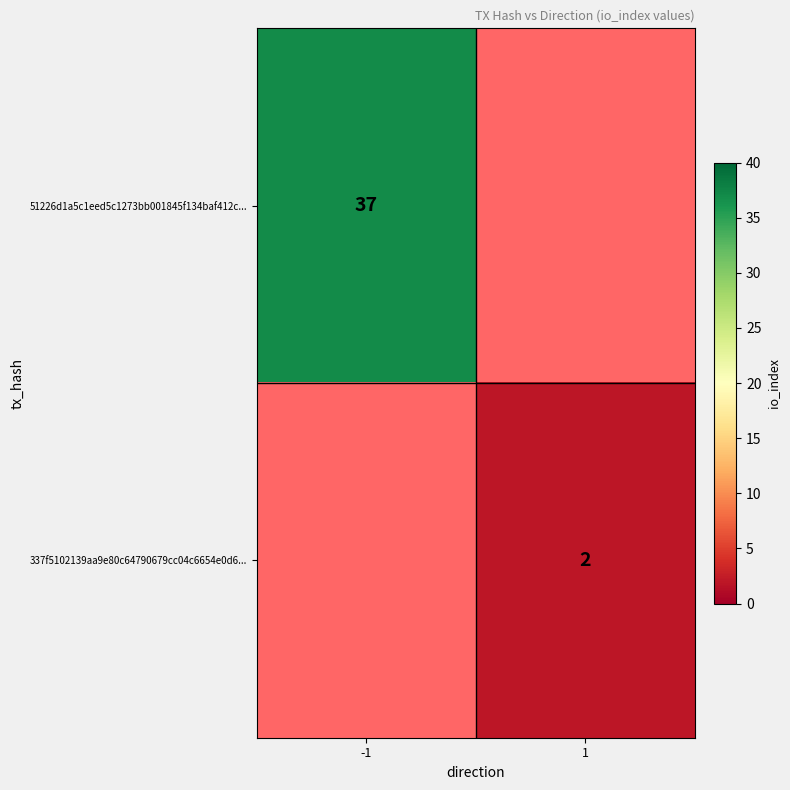

Which series has the widest spread of values?

51226d1a5c1eed5c1273bb001845f134baf412c...